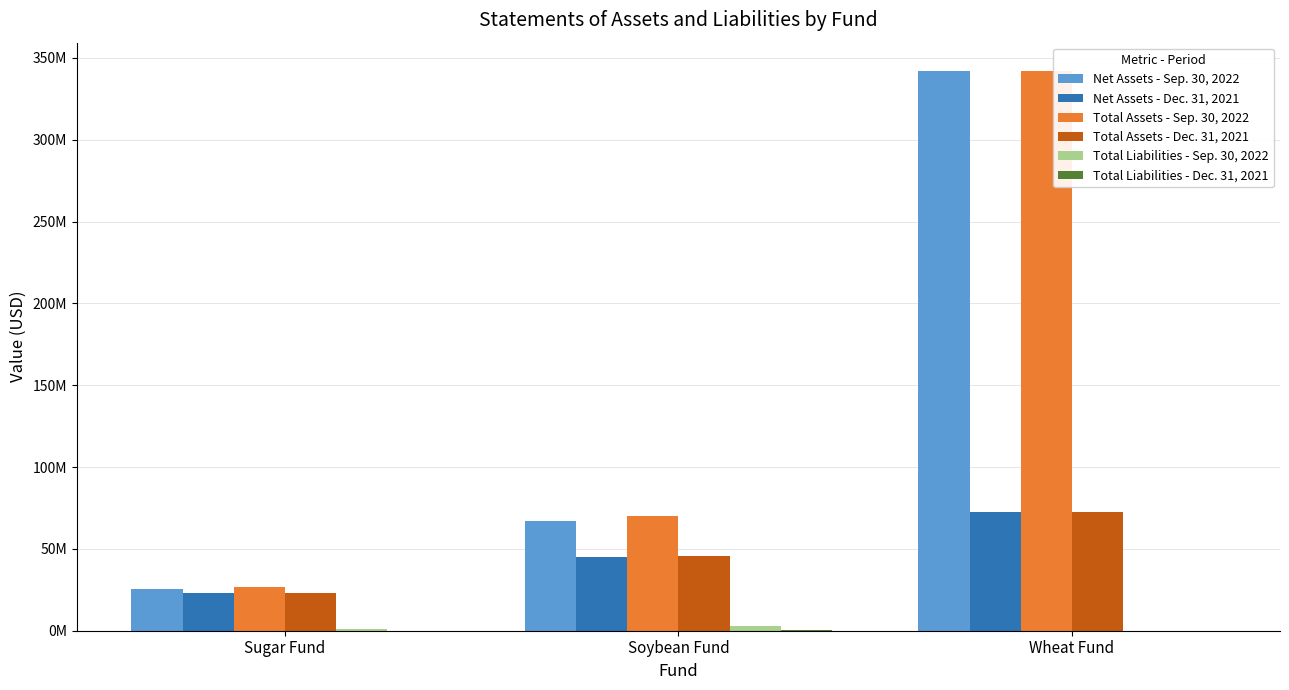

Are the bars grouped side by side (vs. stacked)?

Yes